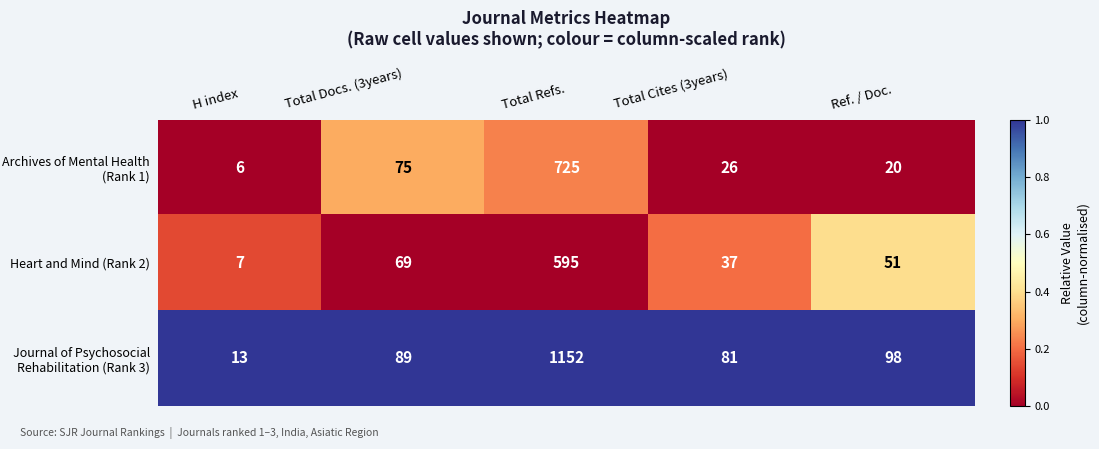

Which series has the largest total across all categories?

Journal of Psychosocial Rehabilitation (Rank 3)